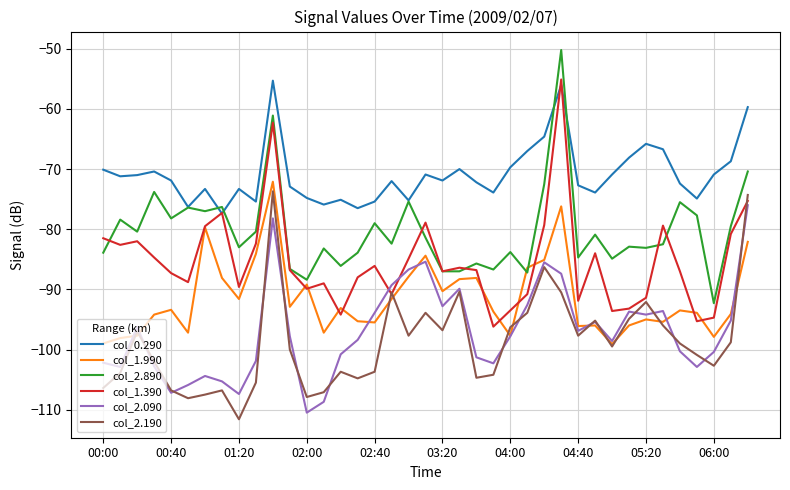

How many lines are shown in the chart?

6